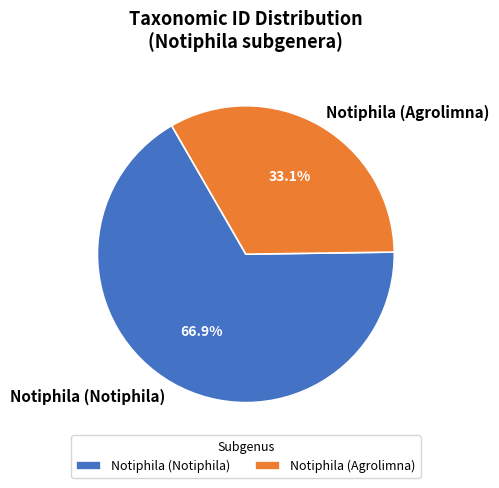

To the nearest percent, what is the average slice percentage?

50%